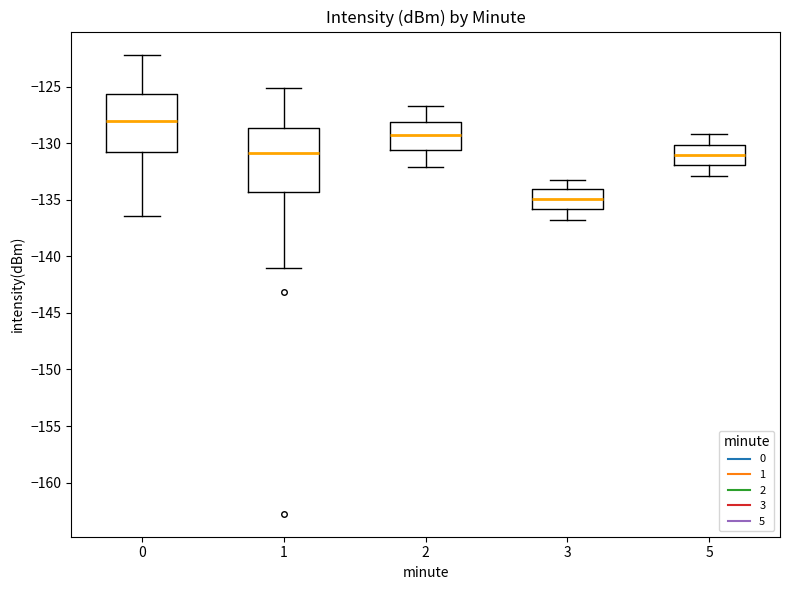

Which box's median line is the highest?

0